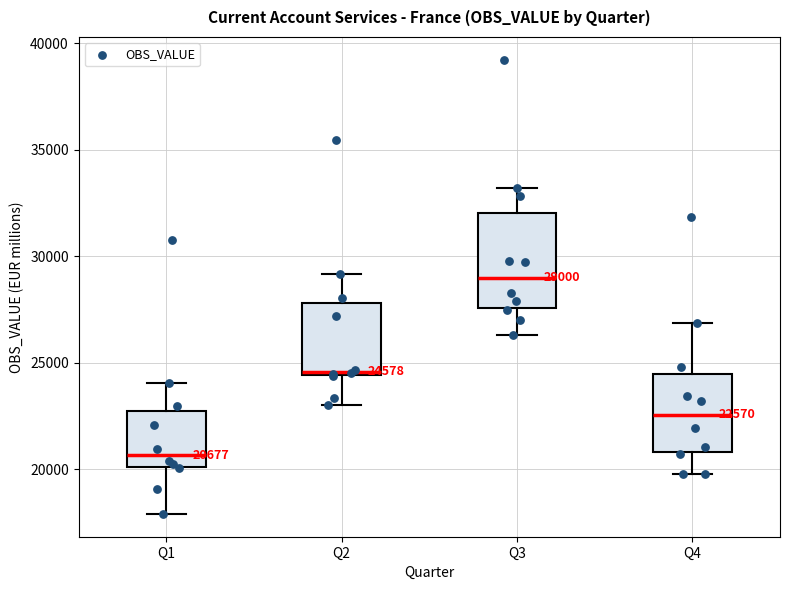

Which box's median line is the lowest?

Q1